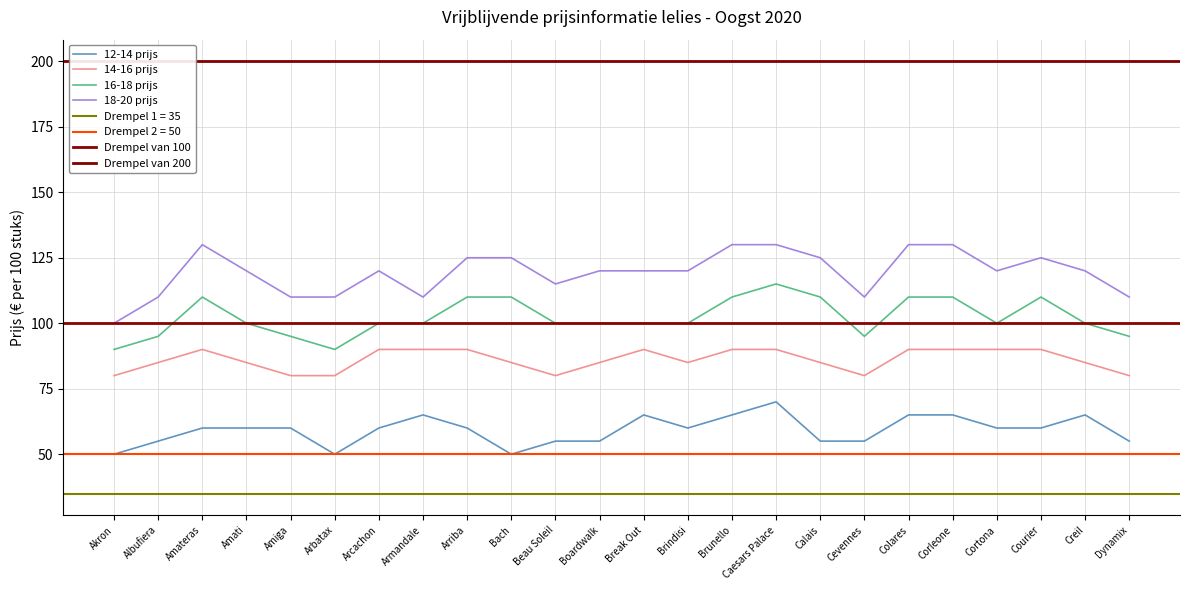

Is the value of 16-18 prijs at Cortona greater than the value of 12-14 prijs at Brunello?

Yes